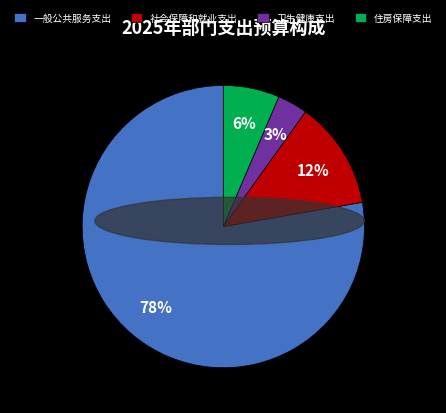

To the nearest percent, what portion does 社会保障和就业支出 represent?

12%